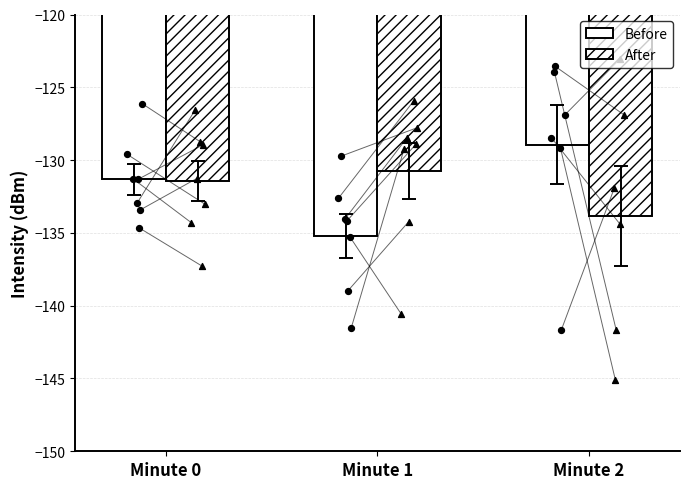

Which series reaches the maximum Y coordinate?

Before